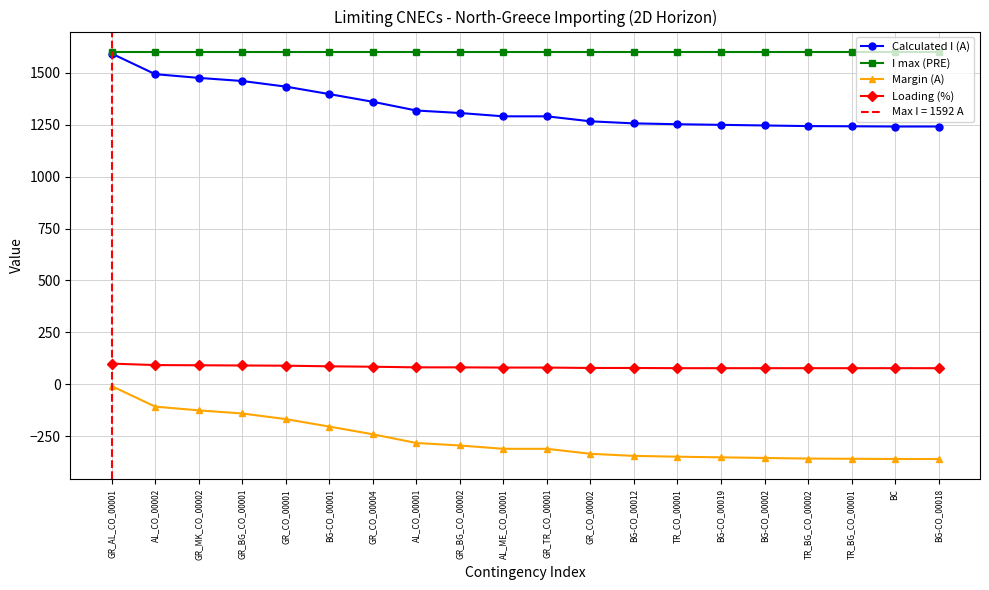

How many lines are shown in the chart?

4